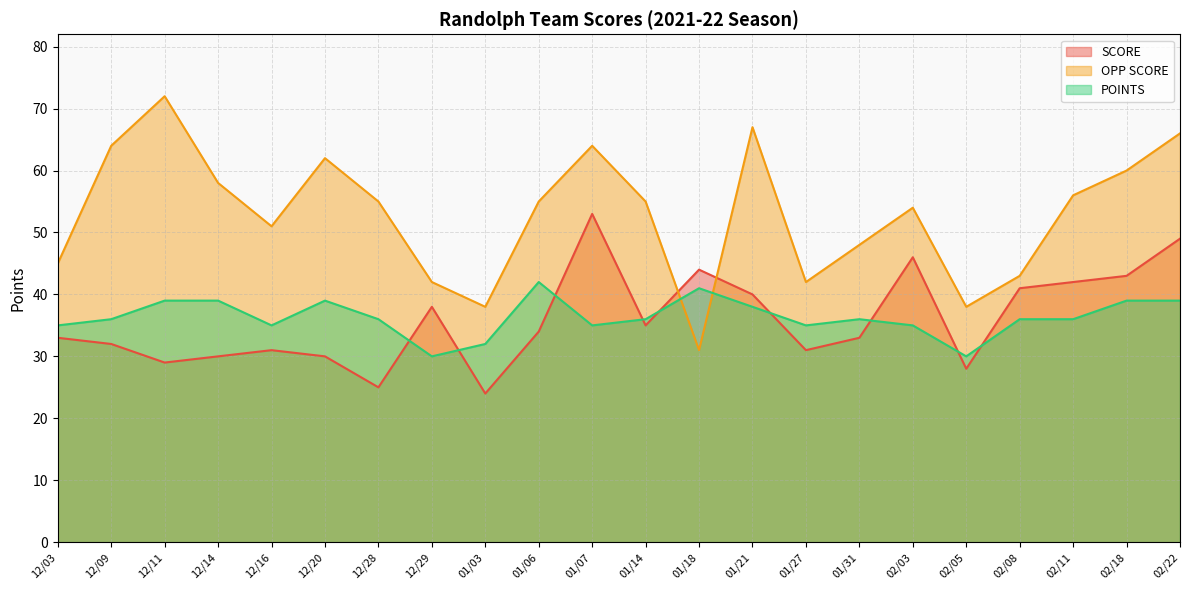

Does the chart display data point markers on the line(s)?

No